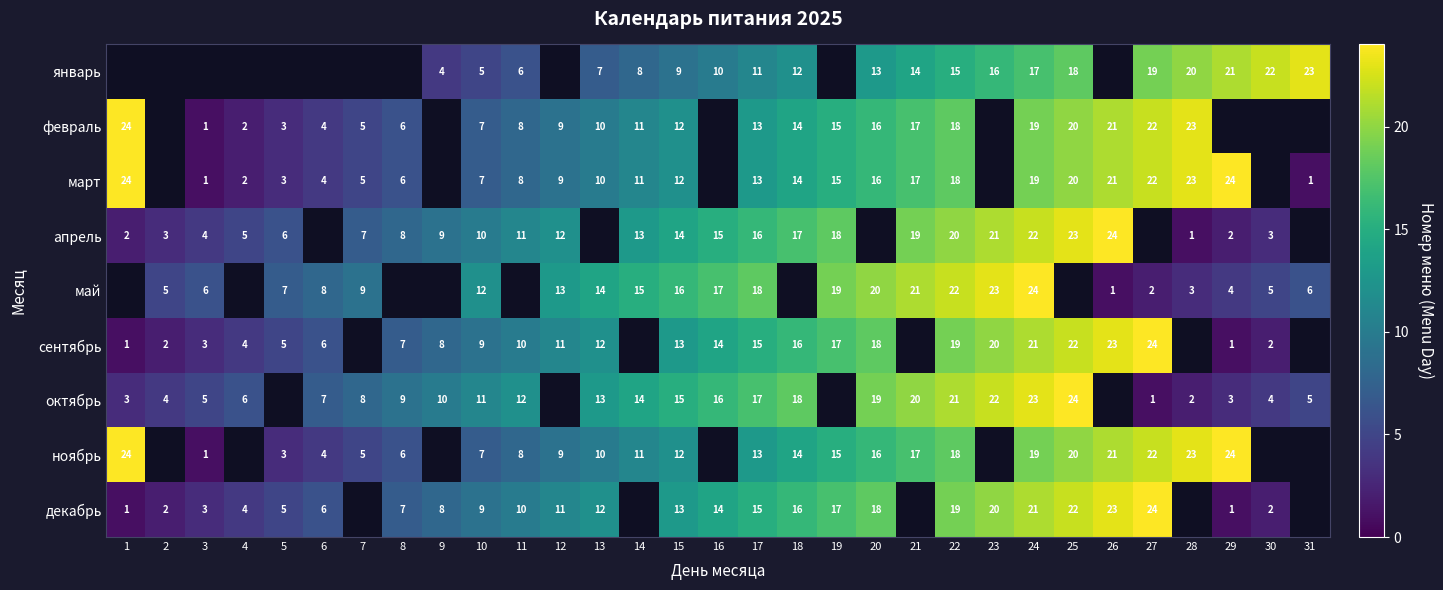

True or false: ноябрь has a value of 2.8 at 6.

False